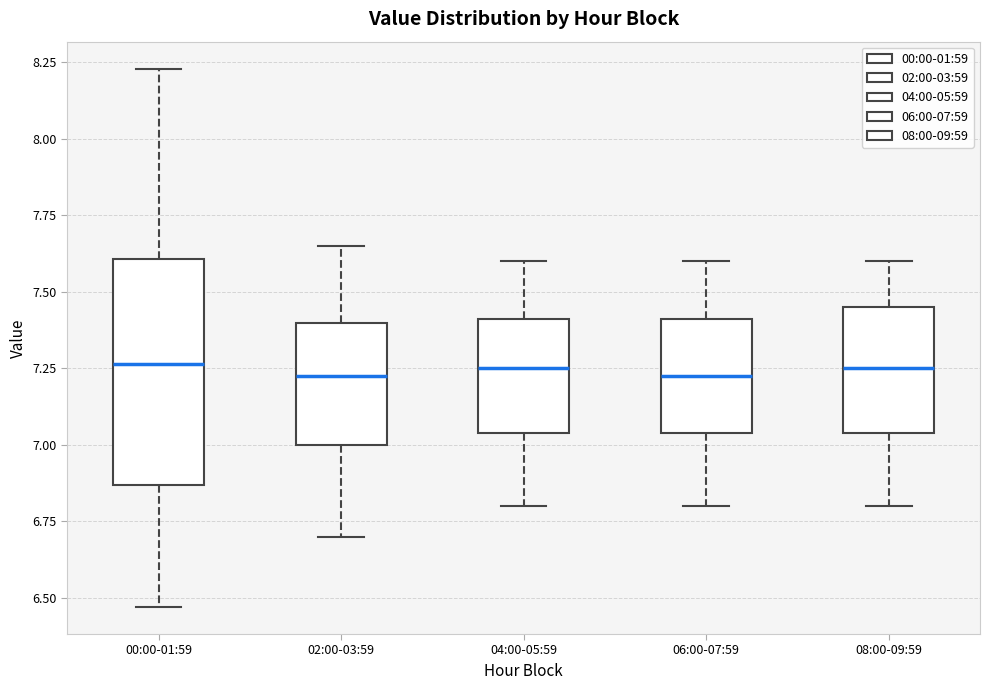

Which box is the tallest, from its lower edge to its upper edge?

00:00-01:59